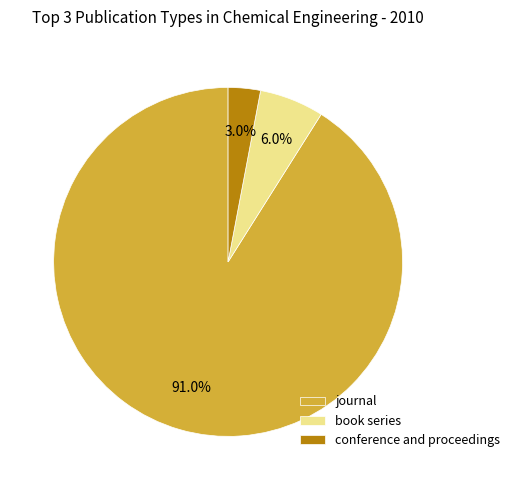

How many segments does this pie chart have?

3